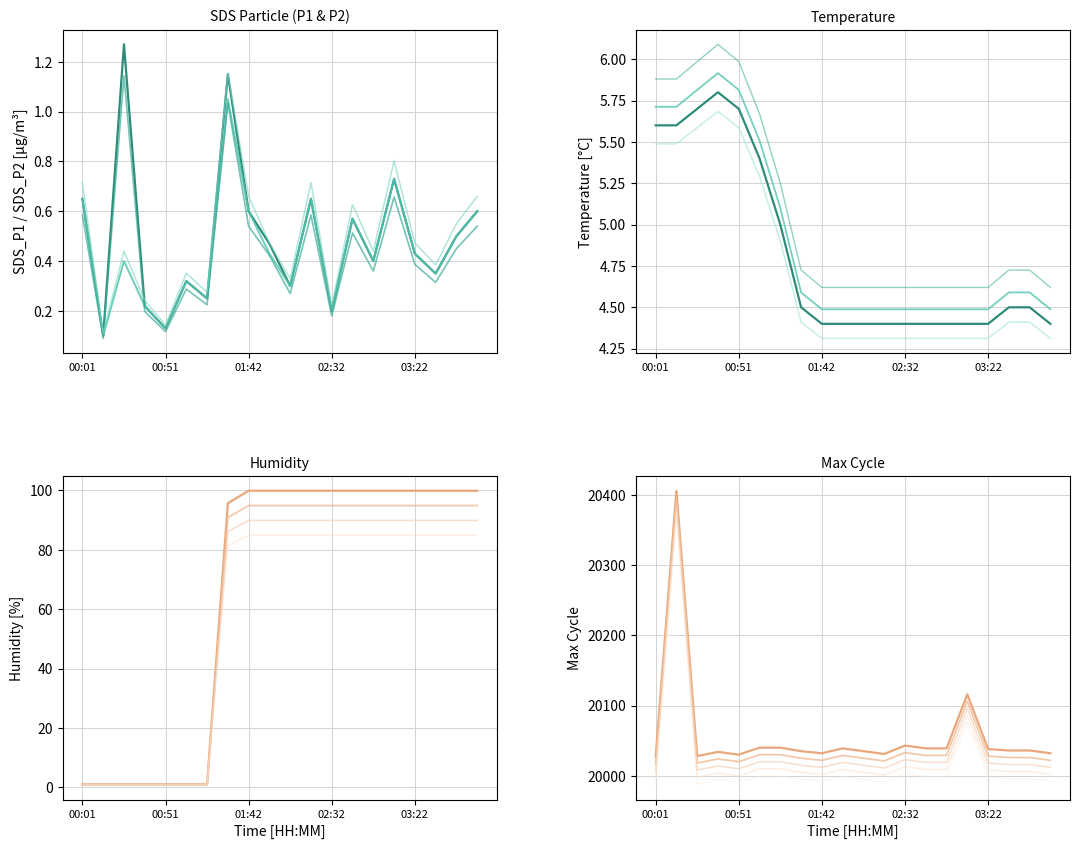

Rank the categories by Max_cycle value from highest to lowest.

00:13, 03:09, 02:32, 01:04, 01:17, 01:54, 02:44, 02:57, 03:22, 03:34, 03:47, 01:29, 02:07, 00:38, 01:42, 03:59, 02:19, 00:51, 00:26, 00:01